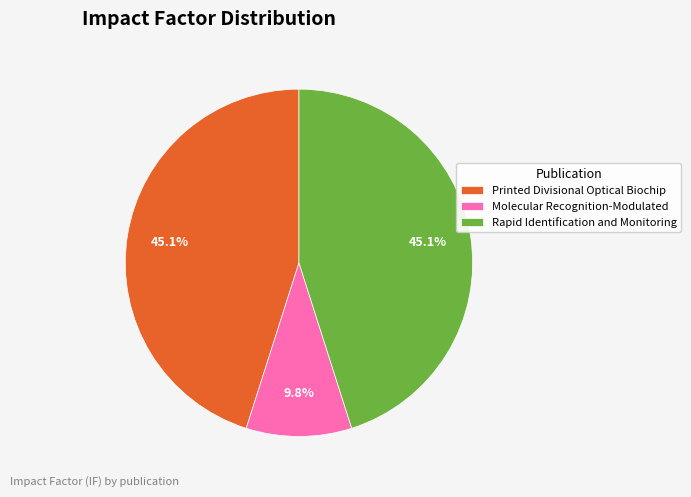

To the nearest percent, what is the difference between the largest and smallest slice percentages?

35%